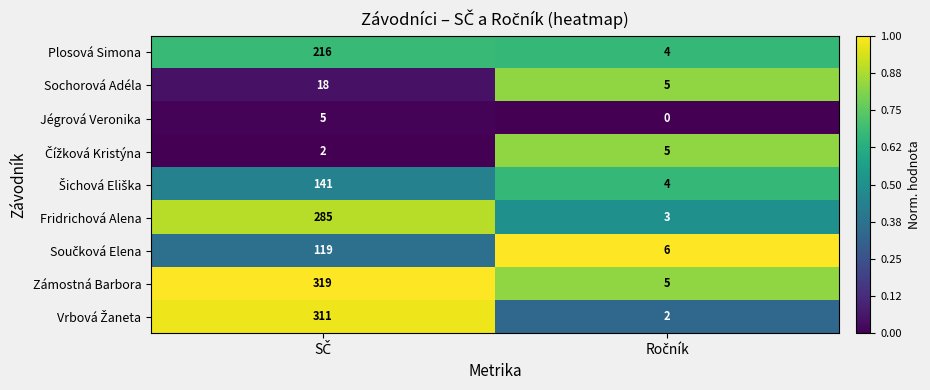

At how many categories does at least one series exceed 0?

2